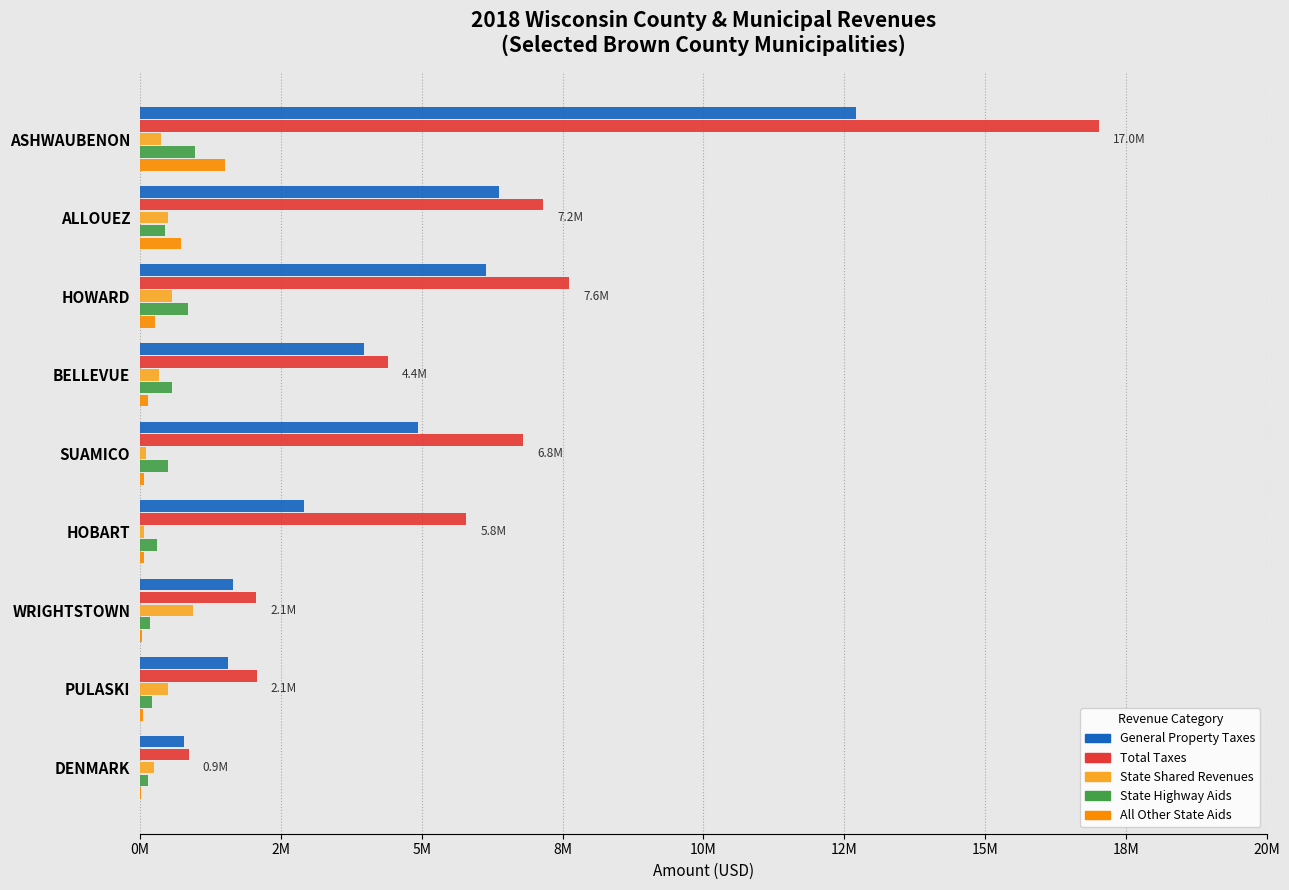

Reading left to right, extract all data points from this chart.

General Property Taxes: 12710534	6371767	6147422	3971608	4936248	2902955	1648174	1562328	775118
Total Taxes: 17023111	7159088	7615868	4401084	6804686	5793268	2061842	2073416	861248
State Shared Revenues: 370653	497027	562702	337184	109792	61786	945463	501053	250073
State Highway Aids: 967366	440332	853594	565608	504151	301027	176327	205450	140057
All Other State Aids: 1515336	723440	269327	142969	73804	63800	36784	54455	16022